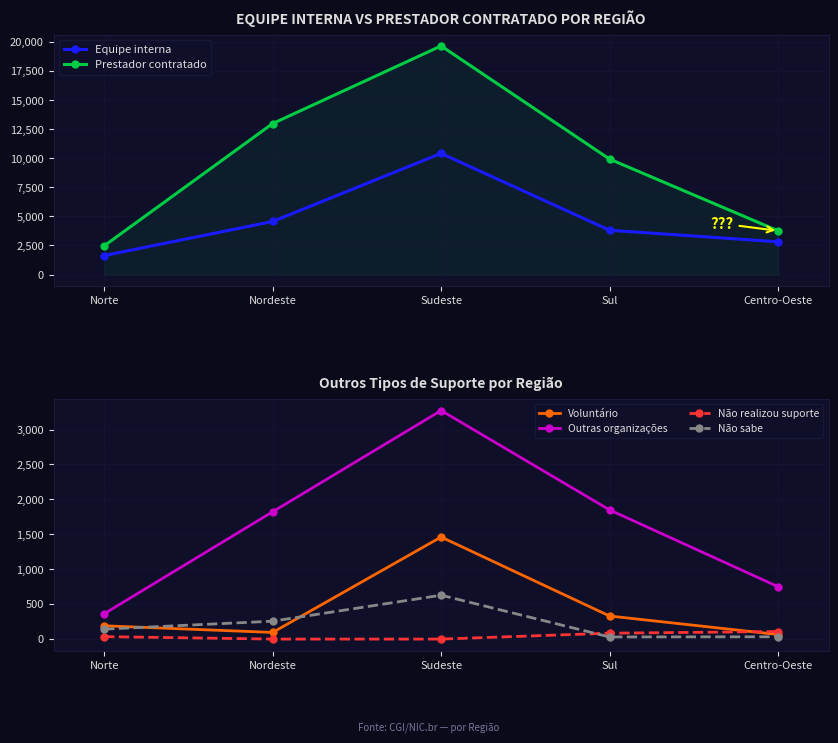

List the series in order of their peak value, lowest first.

Não realizou suporte, Não sabe, Voluntário, Outras organizações, Equipe interna, Prestador contratado